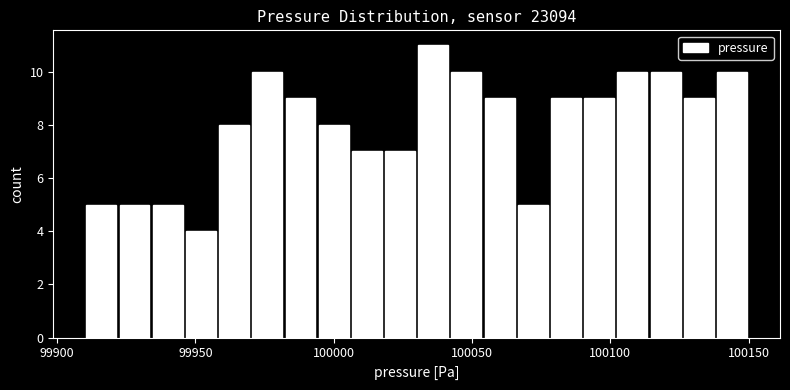

Read against the x-axis, roughly where is the centre of the tallest bar?

100035